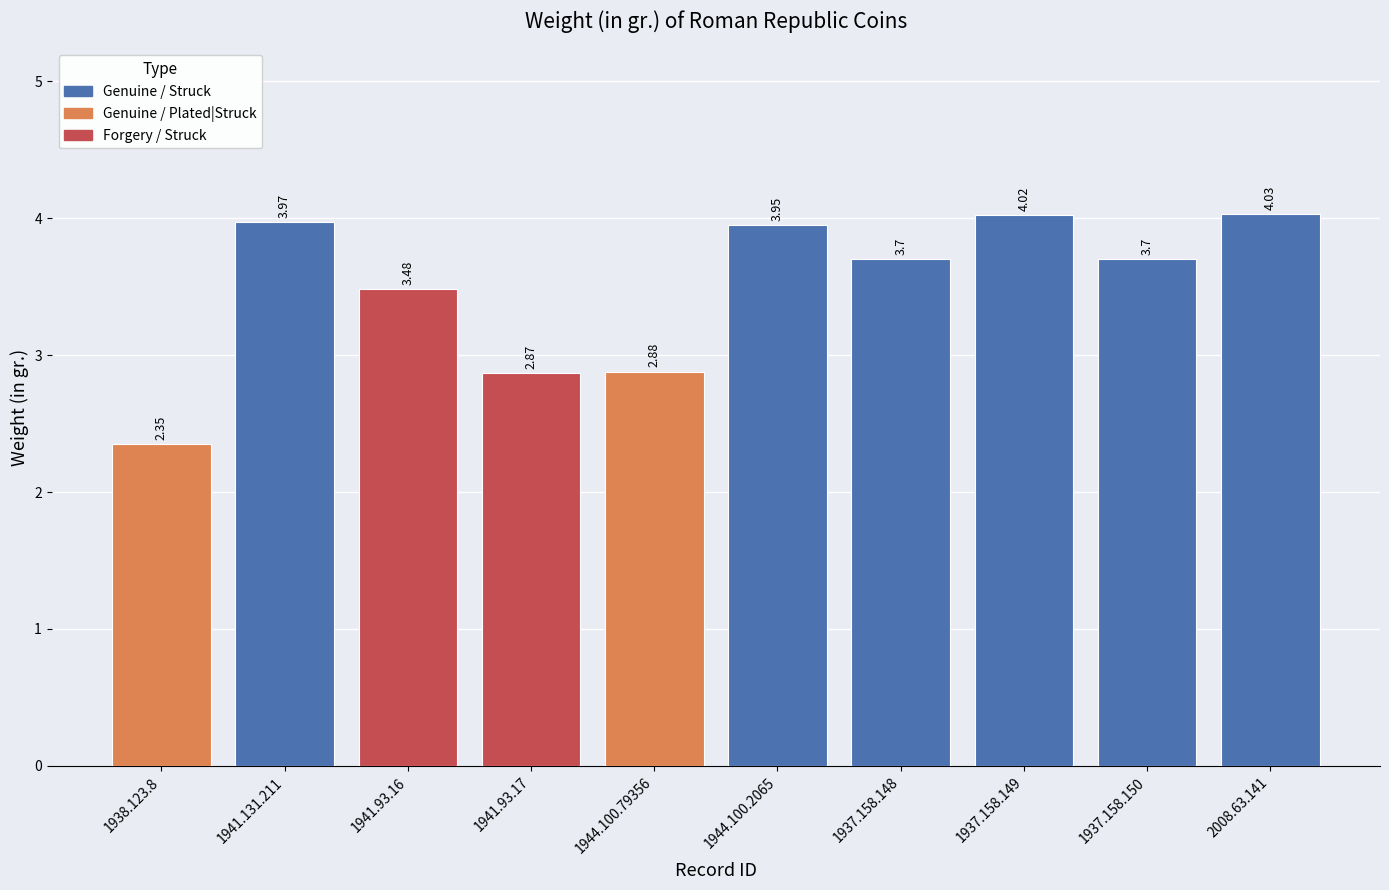

What is the sum of all values?

35.0